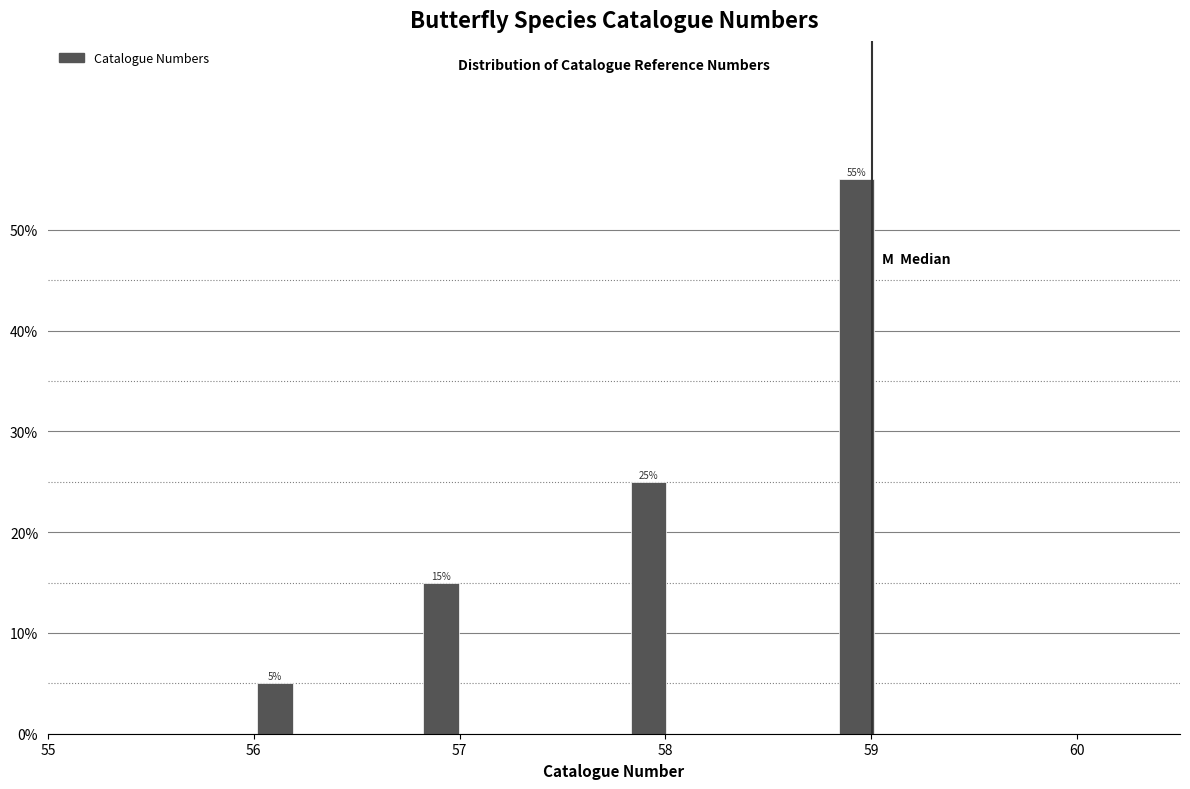

Read against the x-axis, roughly where is the centre of the tallest bar?

58.9